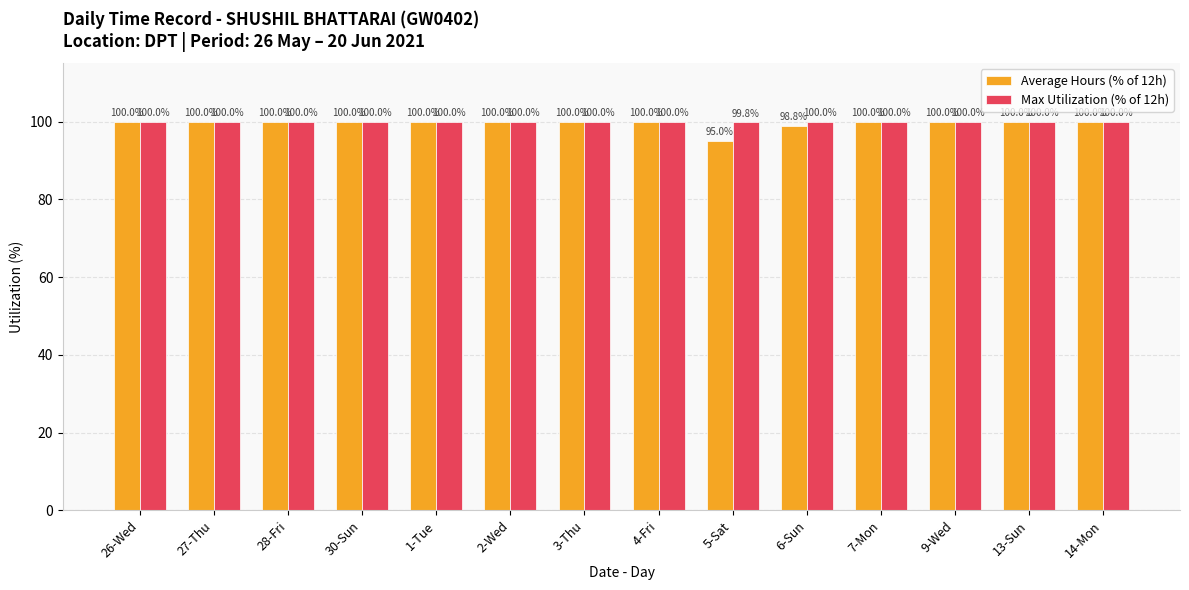

Read the Average Hours (% of 12h) value at 4-Fri.

100.0